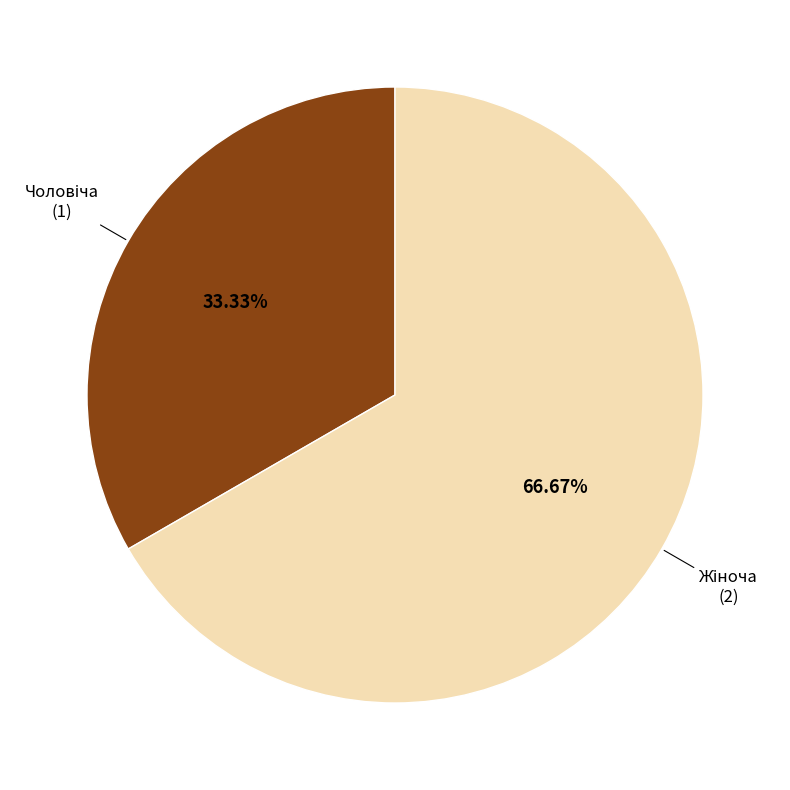

Count the number of slices in the pie.

2